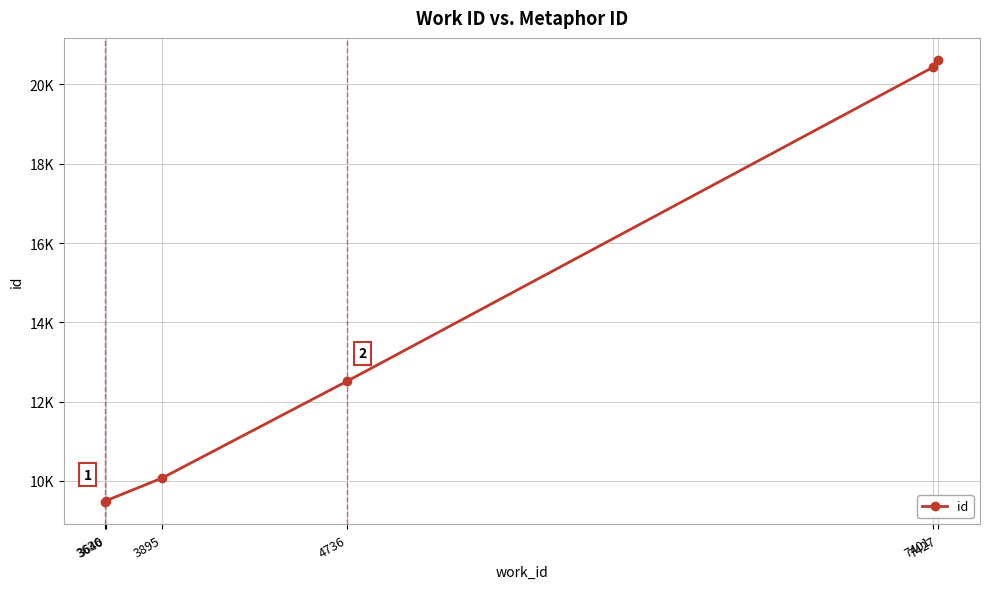

What is the sum of the values at 7401 and 4736?

32944